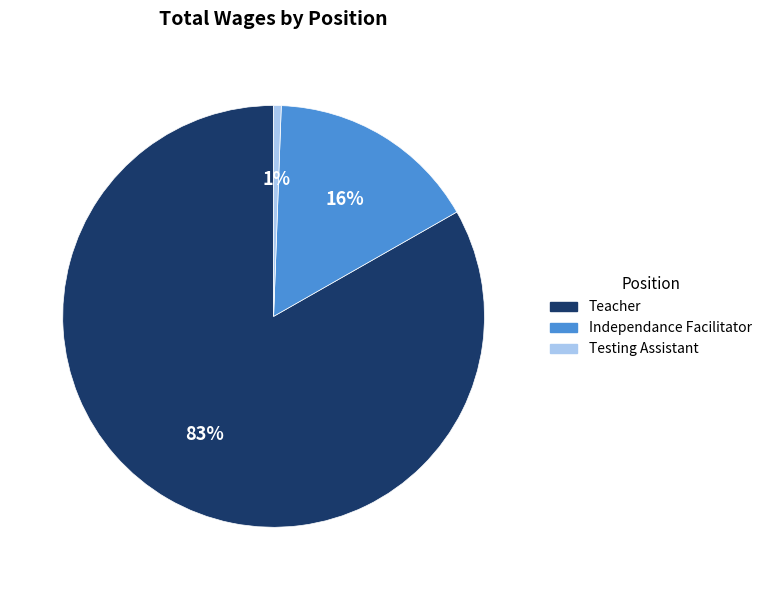

Between Independance Facilitator and Testing Assistant, which is larger?

Independance Facilitator